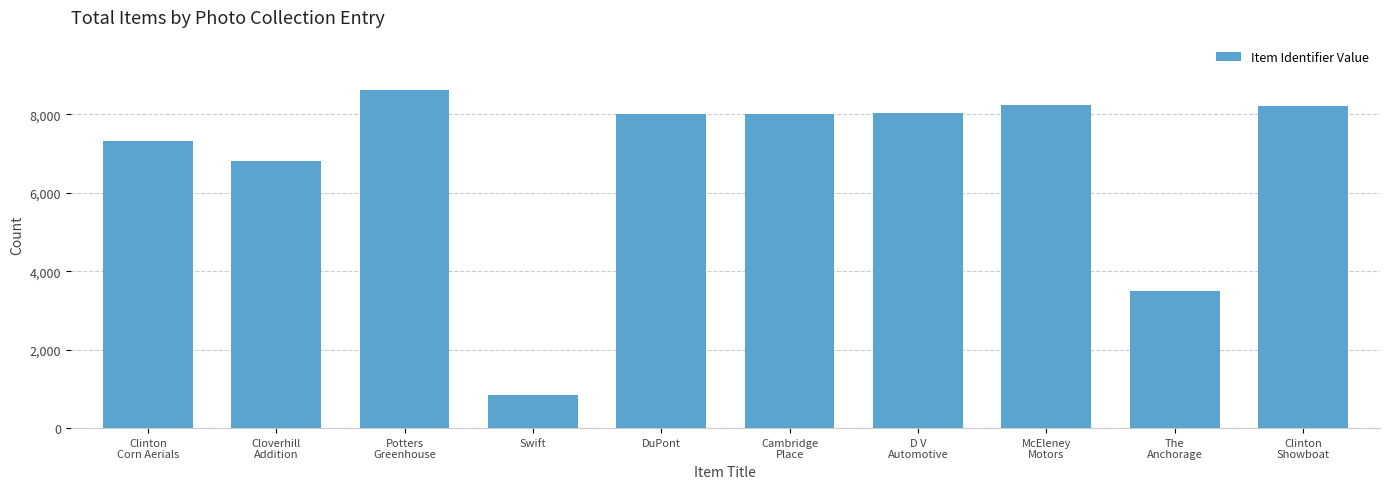

What is the label of the 7th bar from the left?

D V
Automotive